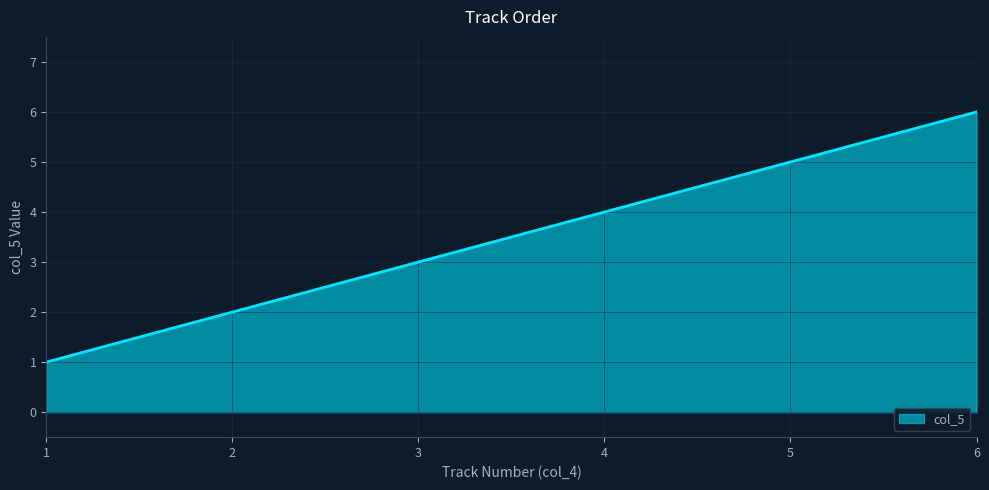

Rank the categories by value from lowest to highest.

1, 2, 3, 4, 5, 6